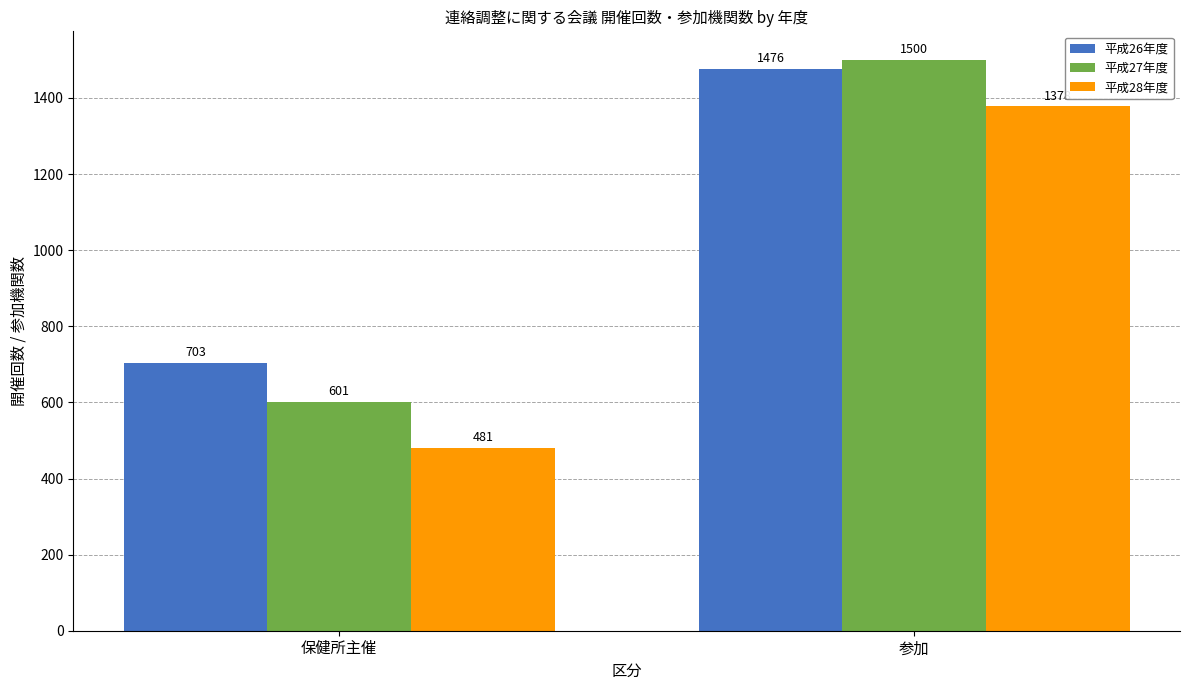

The 平成27年度 series shows 160 at 保健所主催. True or false?

False